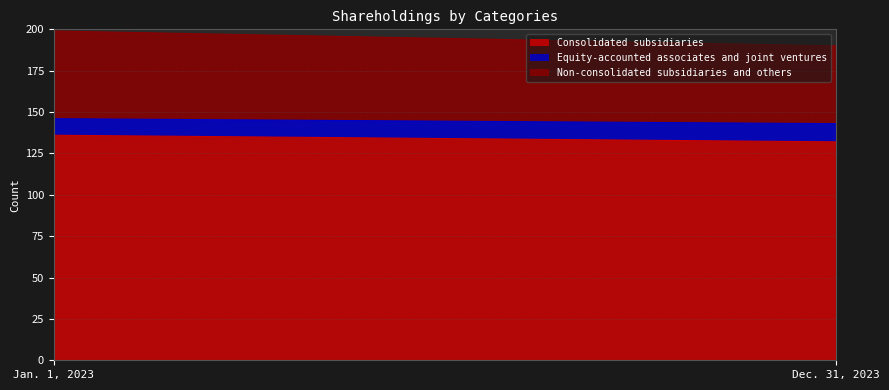

How many categories are shown in the chart?

2